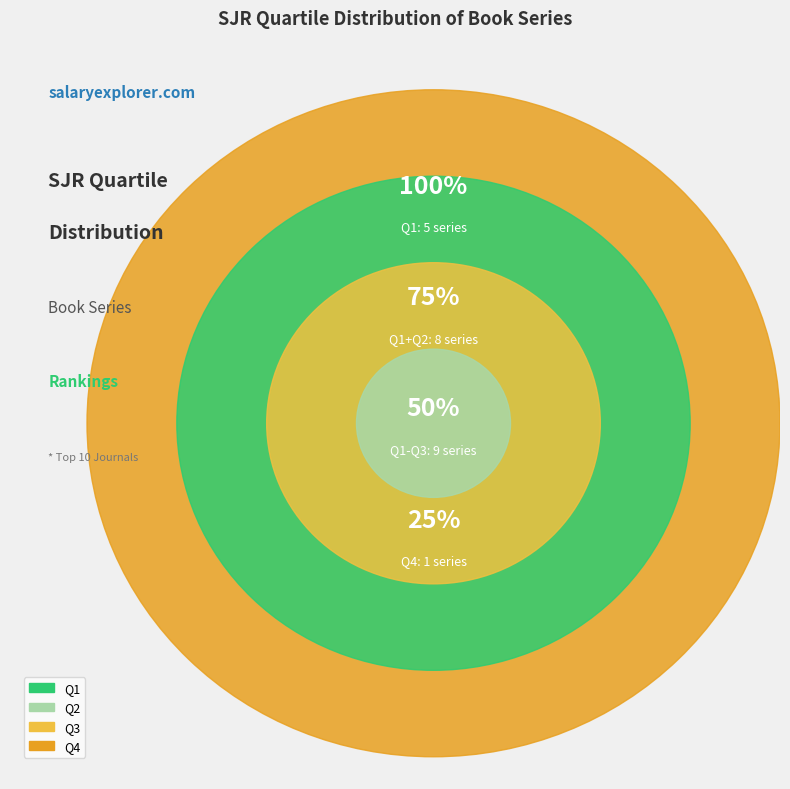

How many segments does this pie chart have?

4